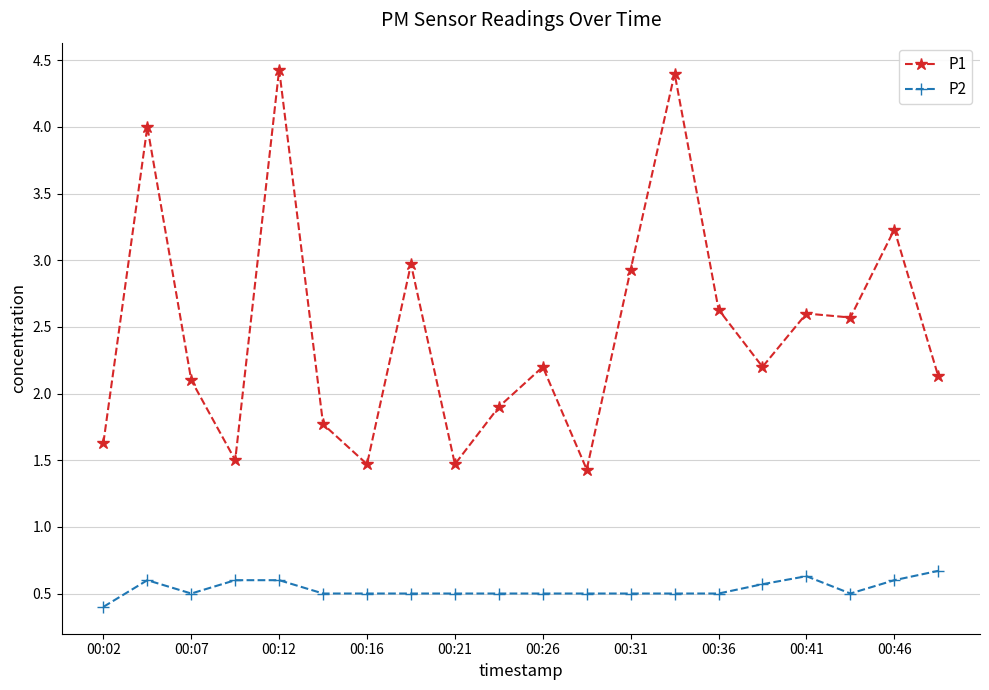

How many lines are shown in the chart?

2